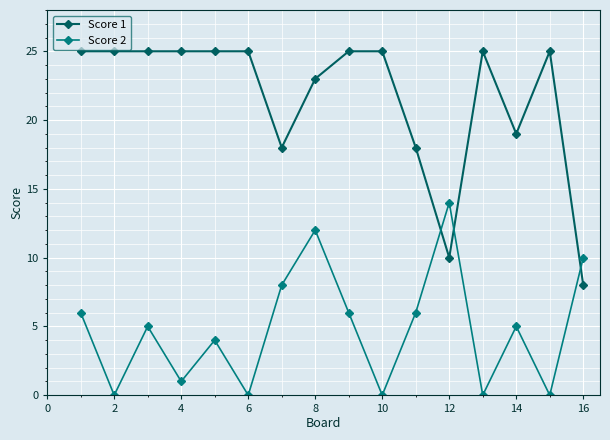

Does the chart have visible grid lines?

Yes